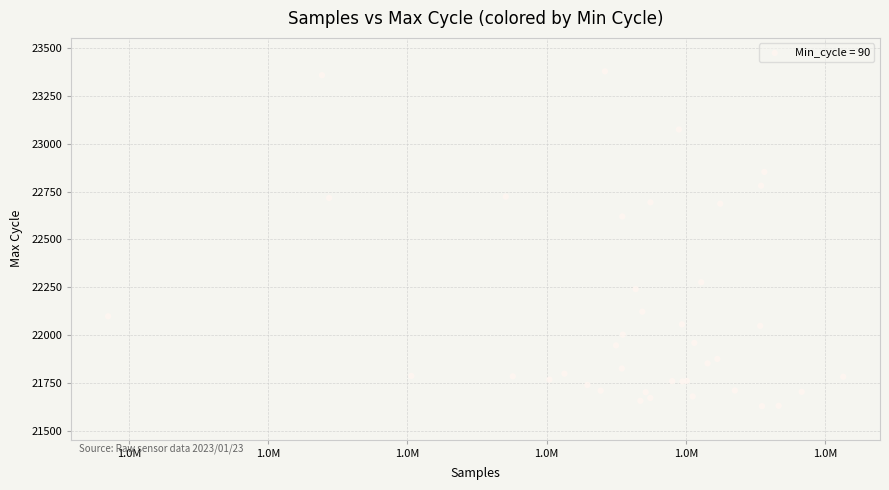

What Y value in the scatter plot is closest to 22503?

22620